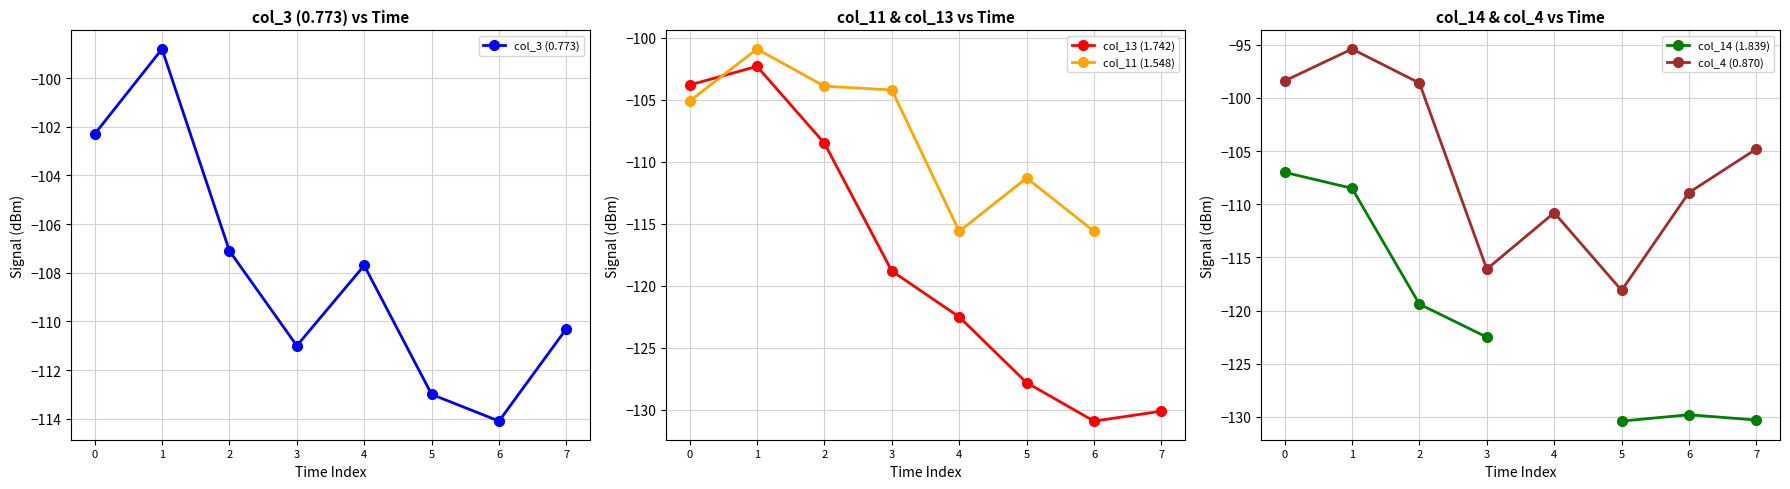

Rank the categories by col_11 (1.548) value from lowest to highest.

4, 6, 5, 0, 3, 2, 1, 7